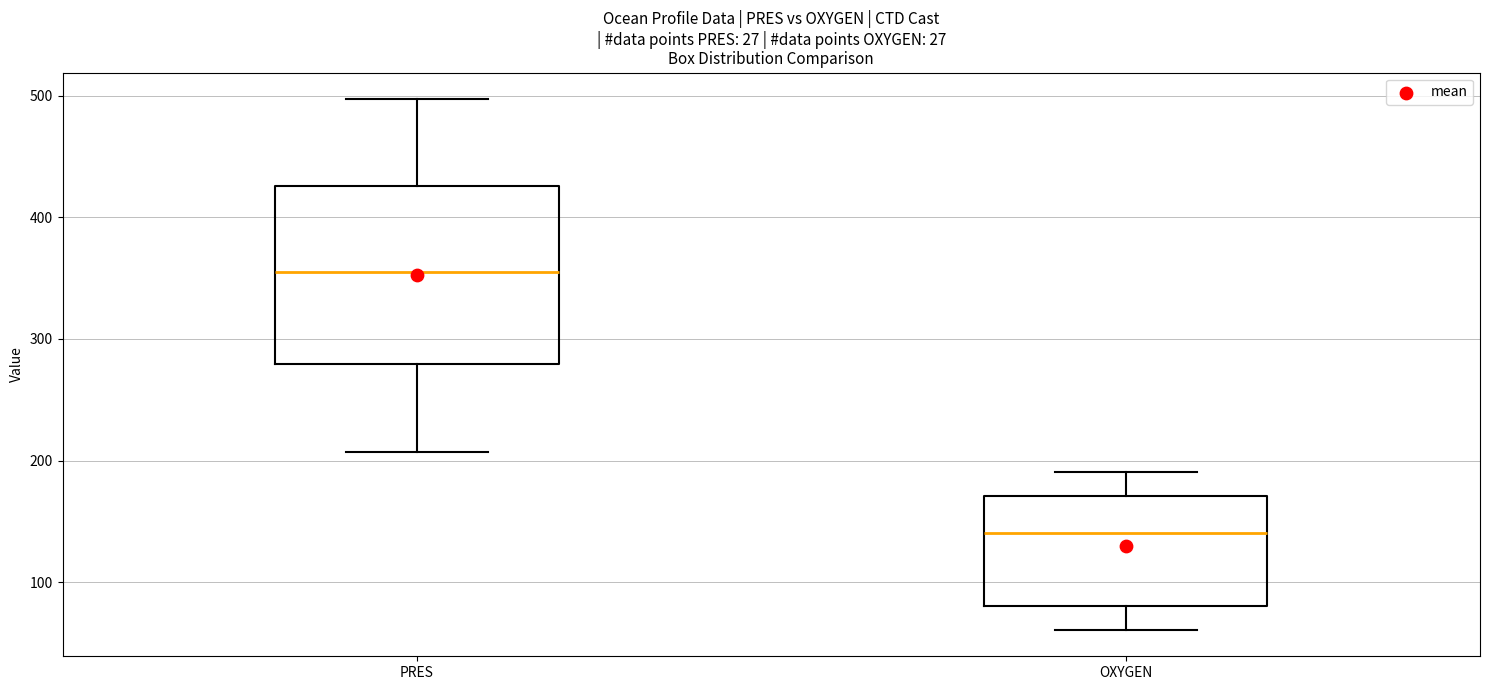

Where does the lower whisker of the box for OXYGEN end on the y-axis? The values are not printed on the chart, so give them approximately, as read against the axis.

60